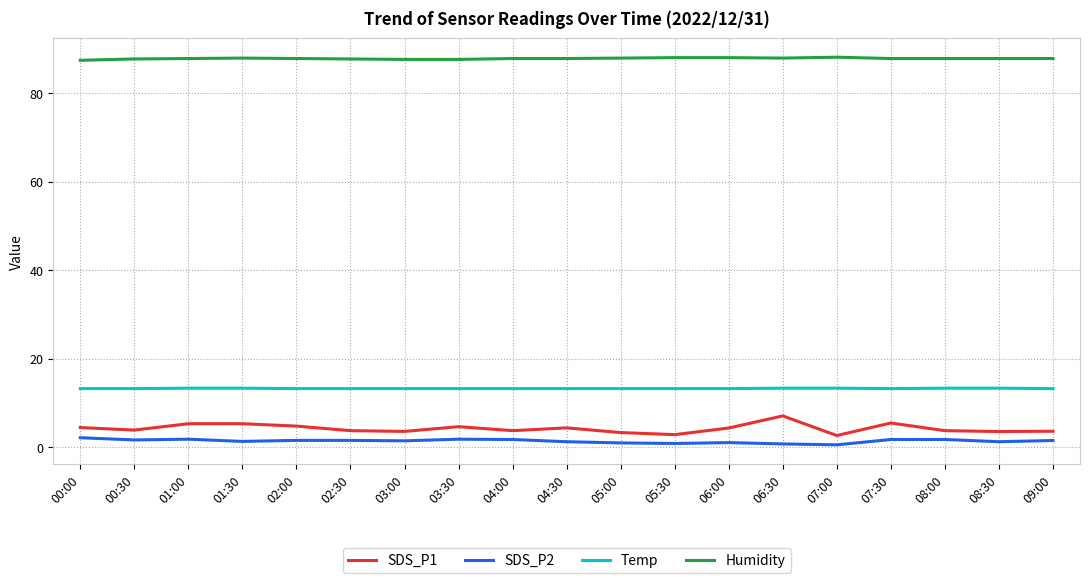

What is the sum of all Humidity values?

1668.2